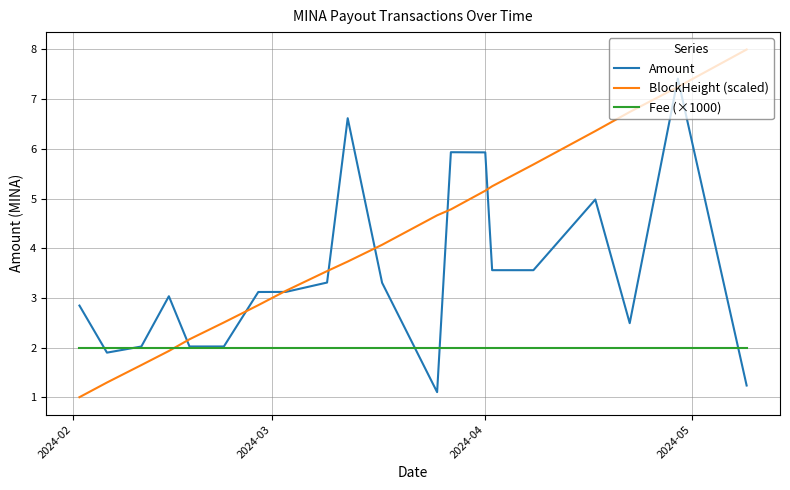

Does the chart have visible grid lines?

Yes